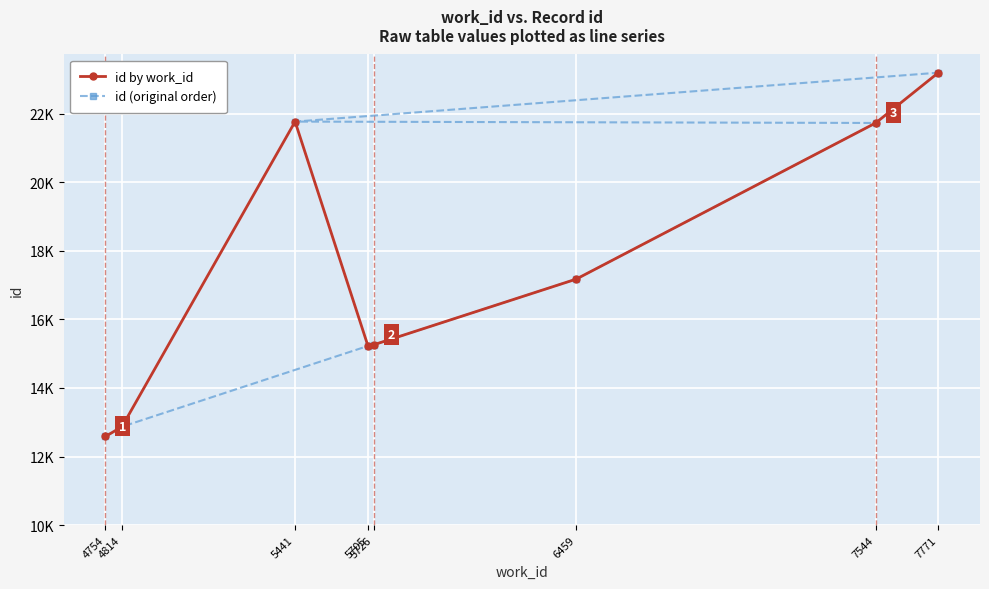

List the series in order of their peak value, lowest first.

id by work_id, id (original order)